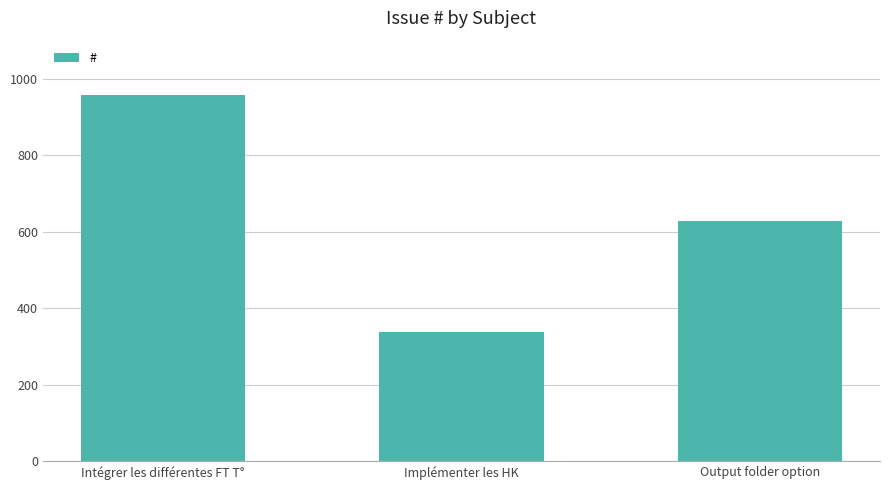

What is the sum of the values at Intégrer les différentes FT T° and Implémenter les HK?

1297